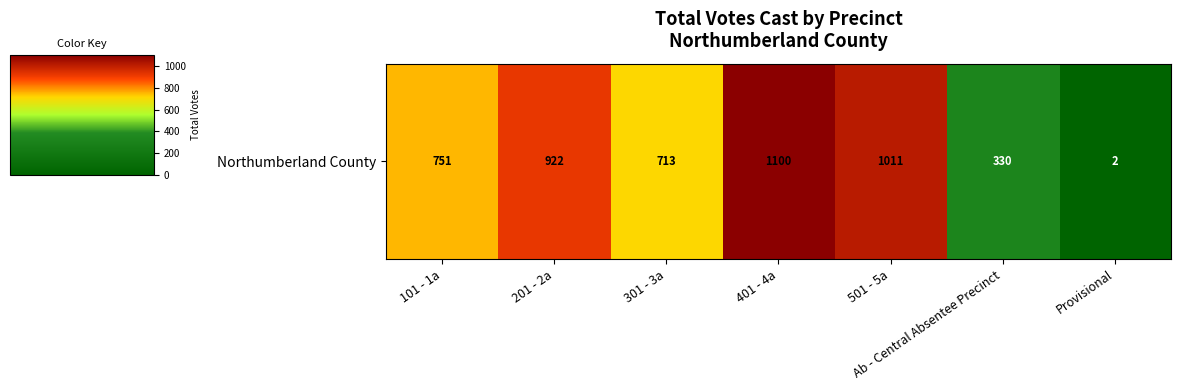

Reading left to right, extract all data points from this chart.

101 - 1a=751	201 - 2a=922	301 - 3a=713	401 - 4a=1100	501 - 5a=1011	Ab - Central Absentee Precinct=330	Provisional=2